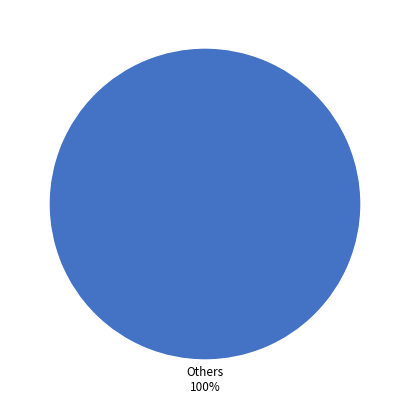

Is there a majority slice in this chart?

Yes